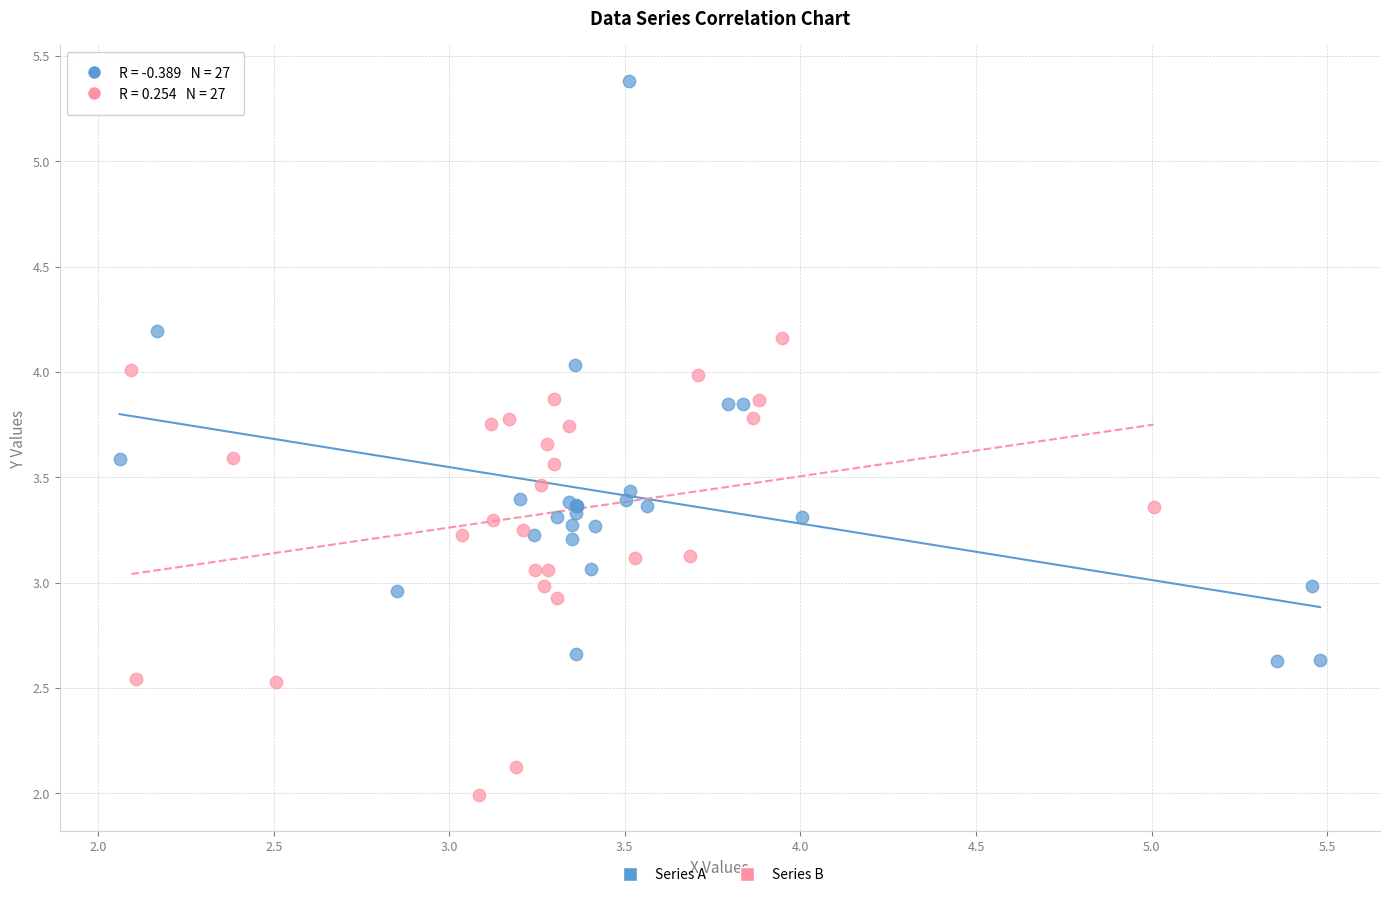

What are all the series names shown in the legend?

Series A, Series B